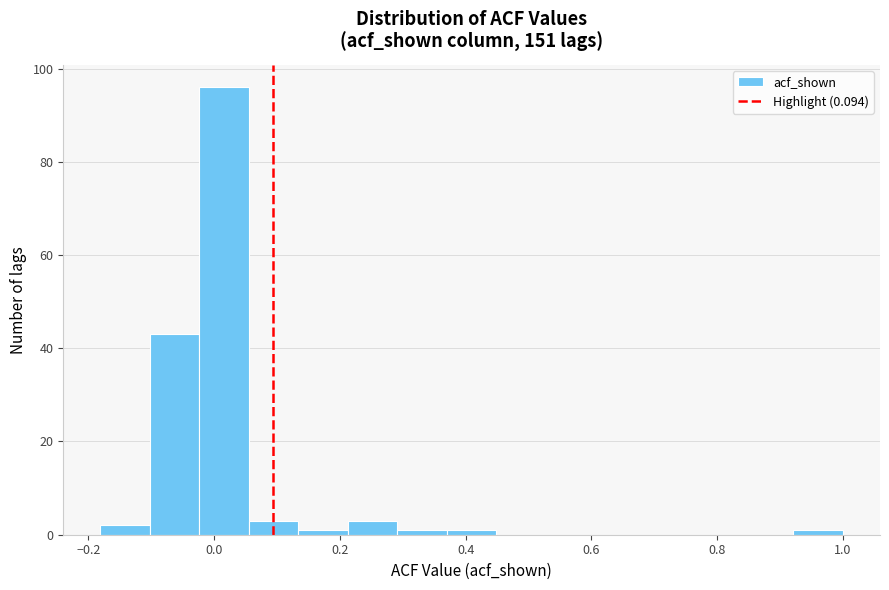

Read against the x-axis, roughly where is the centre of the tallest bar?

0.02